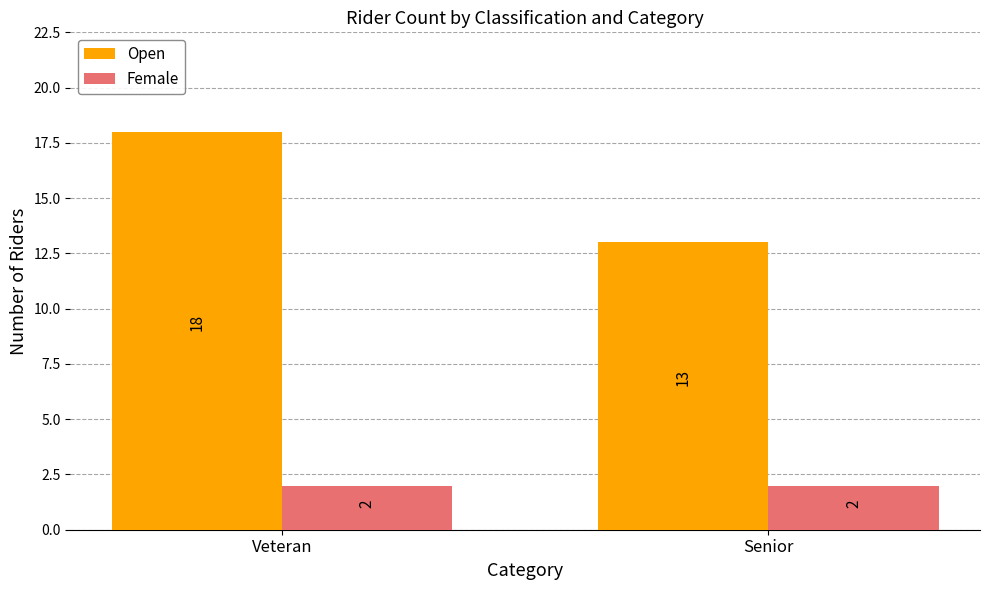

List the series in order of their overall mean, highest first.

Open, Female